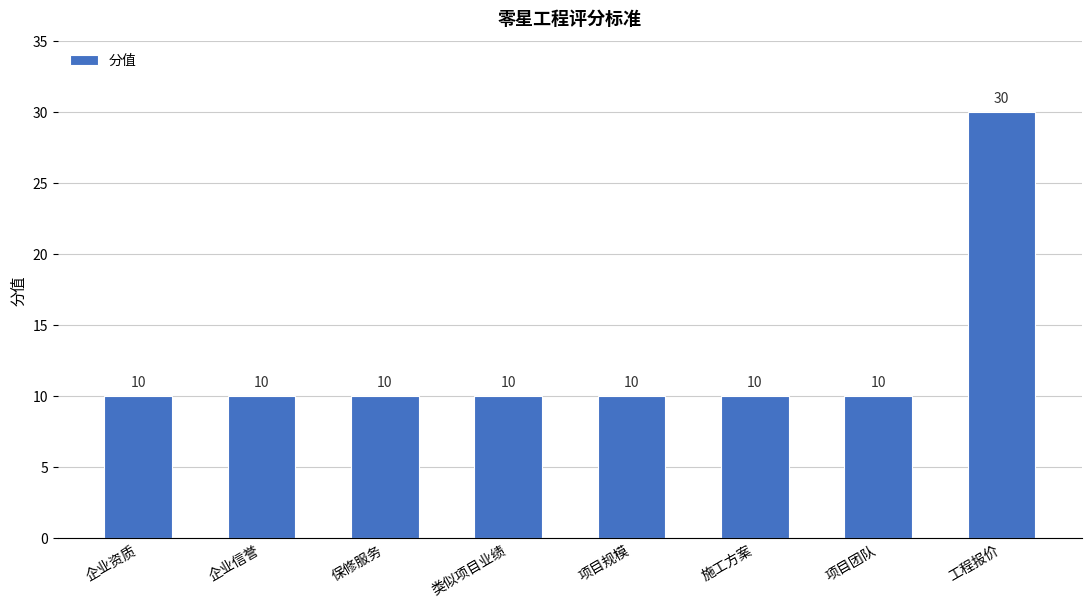

Reading left to right, what are all the values shown in this chart?

10	10	10	10	10	10	10	30